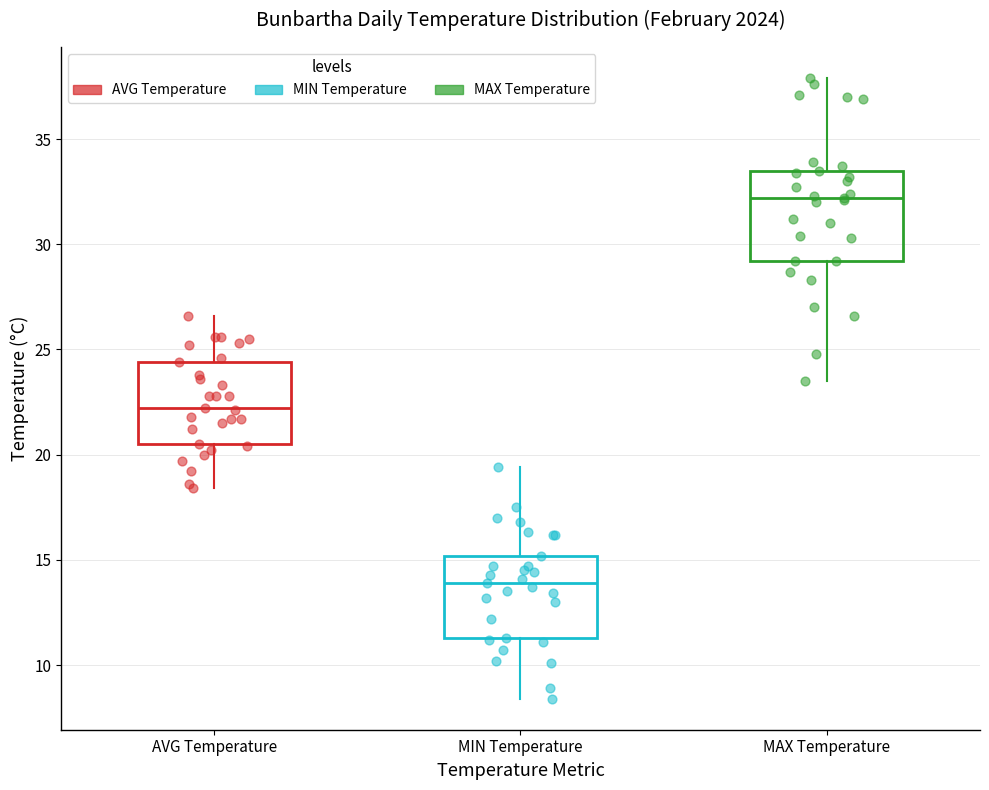

Reading left to right, transcribe this box plot: for each box, give where its median line is, the range the box spans, and where its two whiskers end, as read against the y-axis. The values are not printed on the chart, so give them approximately, as read against the axis.

AVG Temperature: median 22.0, box 20.5 to 24.5, whiskers 18.5 to 26.5
MIN Temperature: median 14.0, box 11.5 to 15.0, whiskers 8.5 to 19.5
MAX Temperature: median 32.0, box 29.0 to 33.5, whiskers 23.5 to 38.0